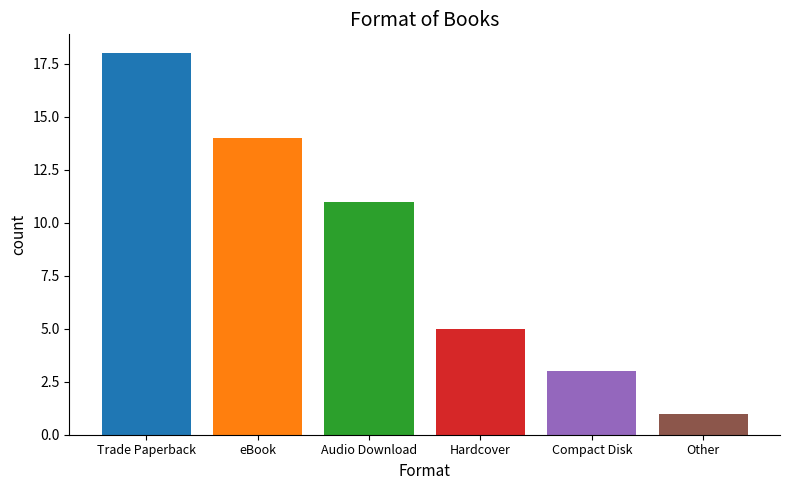

What is the greatest value displayed?

18